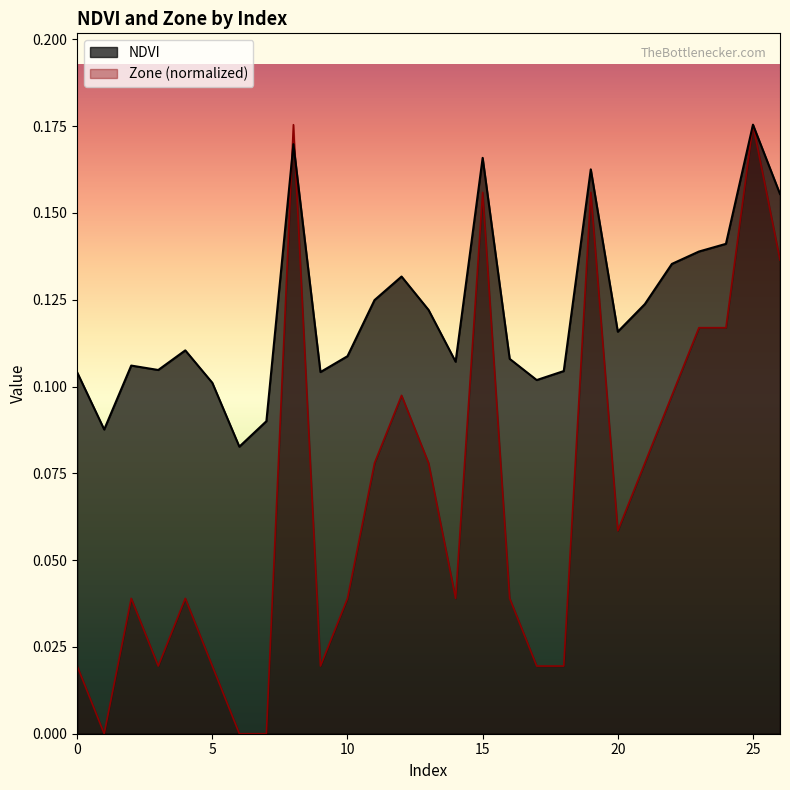

What is the sum of all Zone values?

1.8